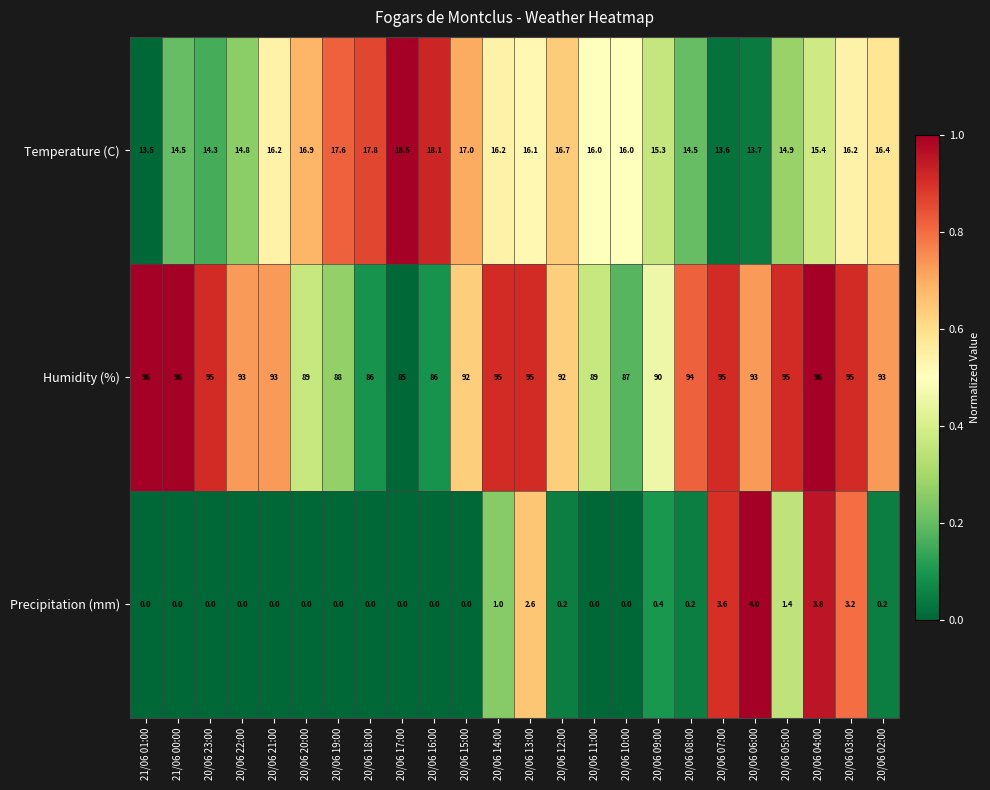

What is the maximum value shown in the chart?

96.0